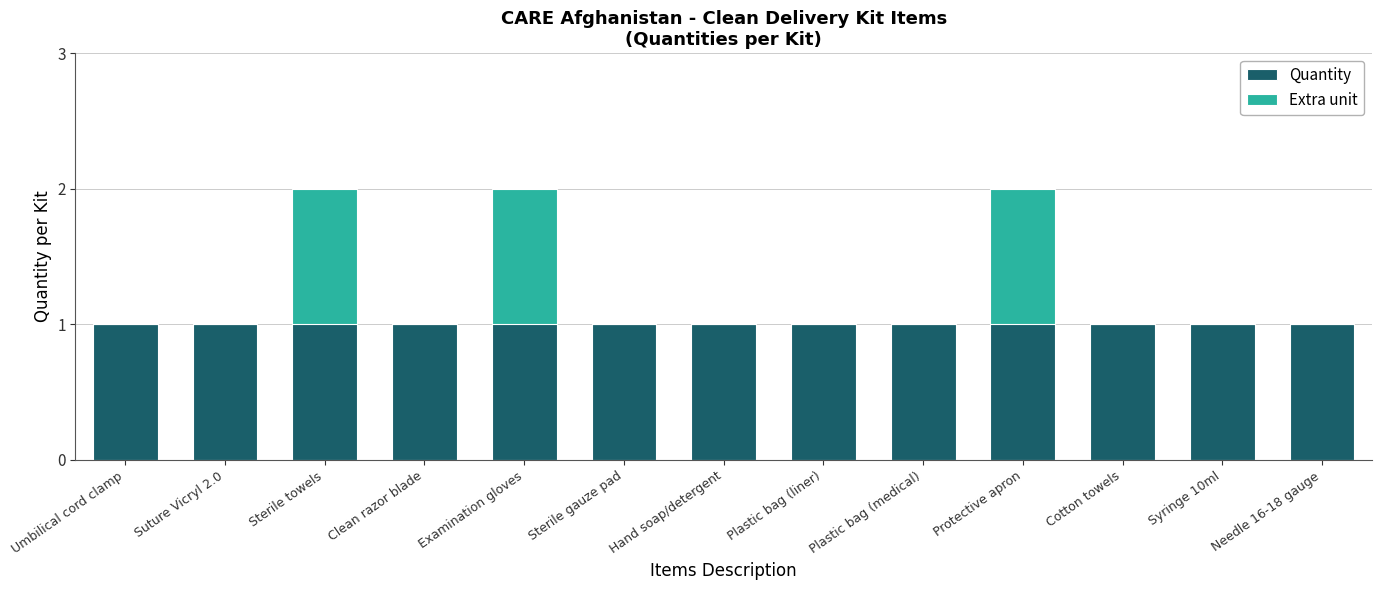

What is the highest value of the Extra unit series?

1